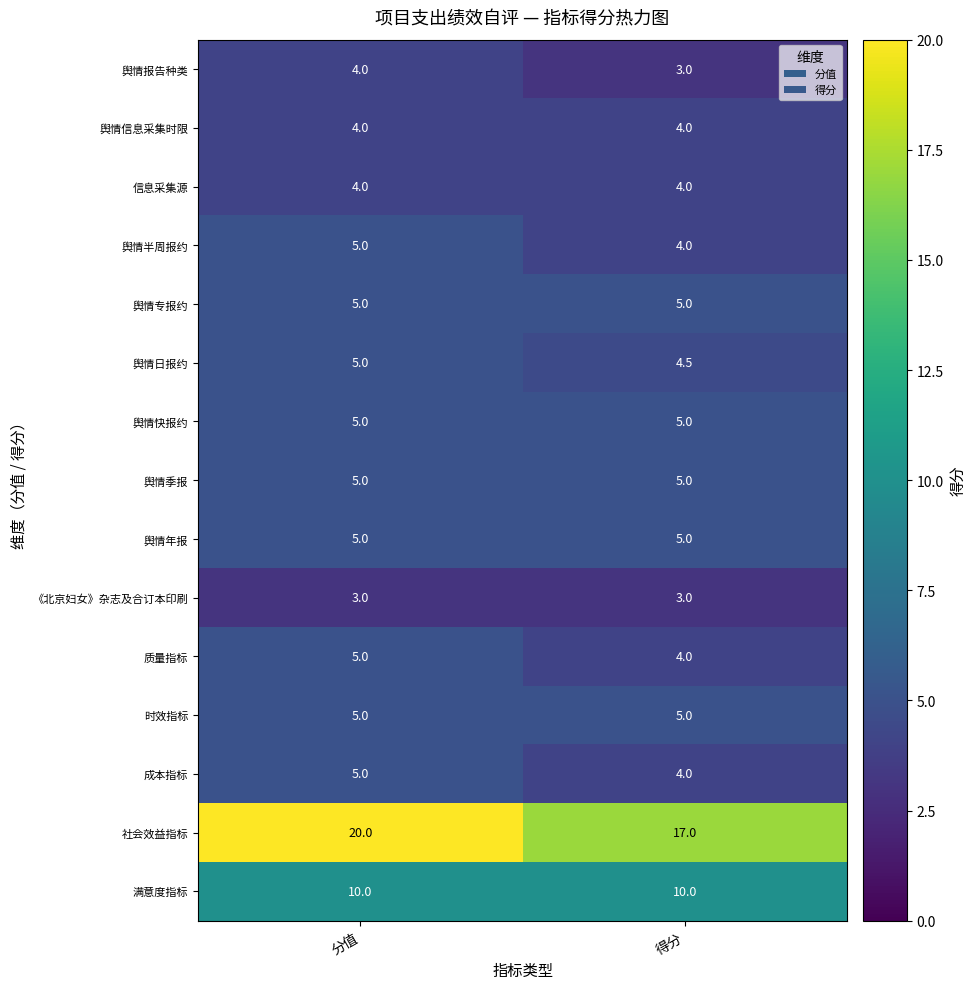

What is the spread (max minus min) of values at 分值?

17.0